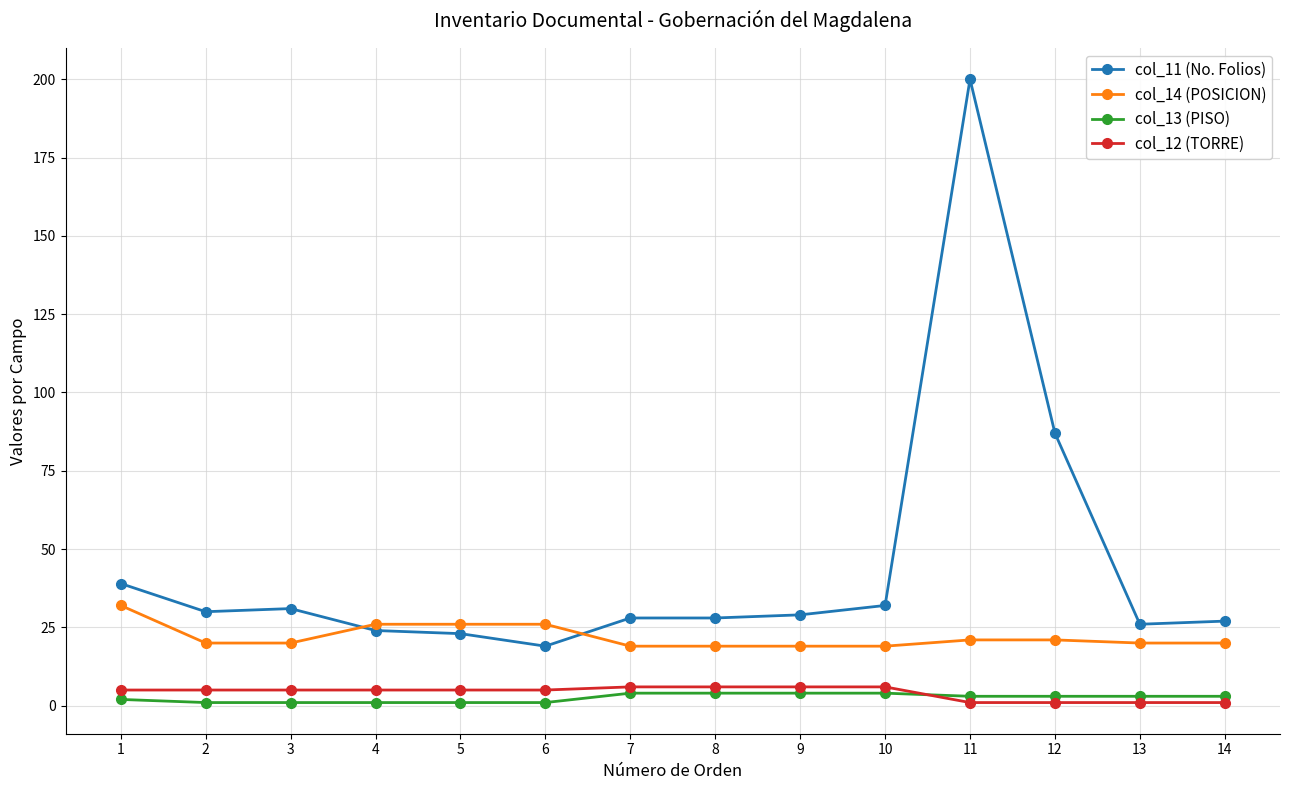

Is it true that col_12 (TORRE) equals 5 at 5?

True